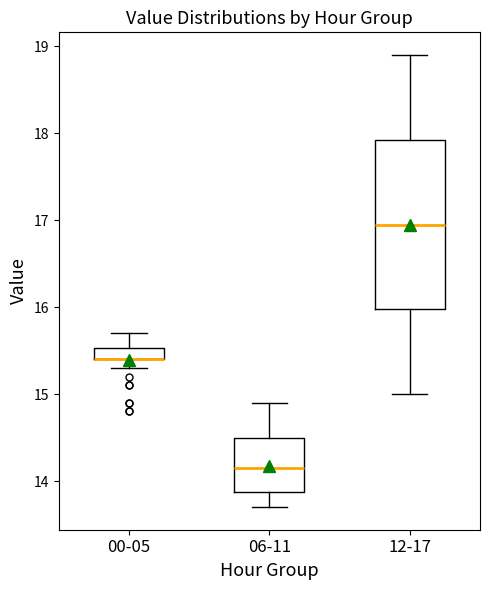

Where is the upper edge of the box for 06-11 on the y-axis? The values are not printed on the chart, so give them approximately, as read against the axis.

14.5